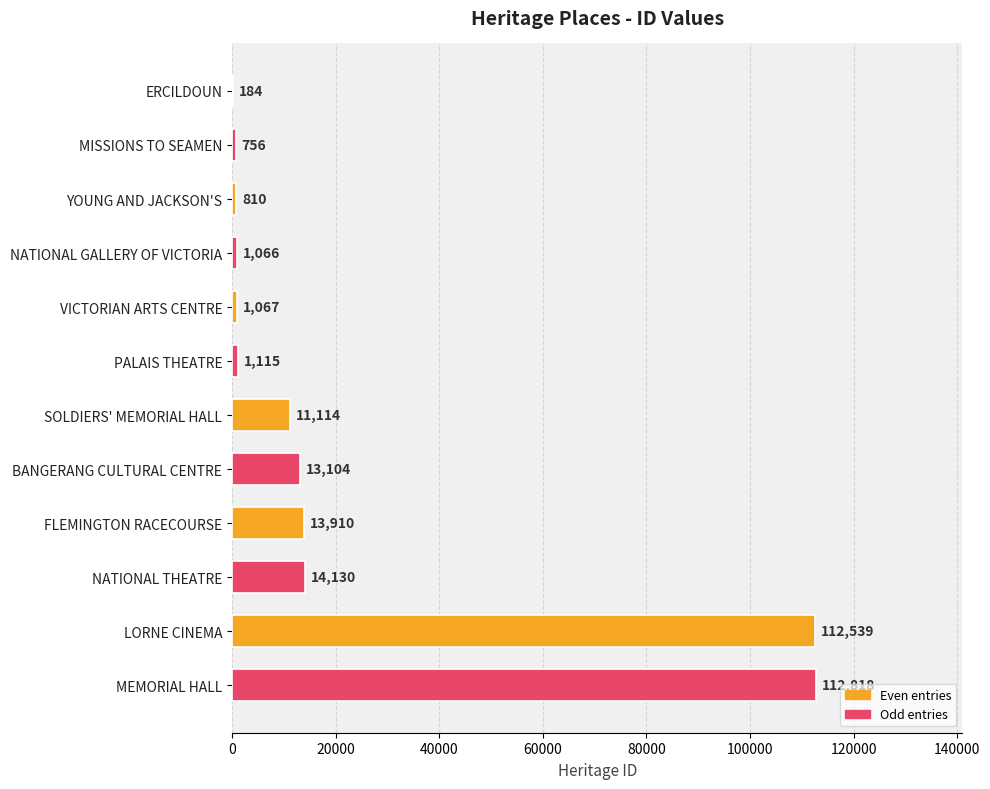

True or false: the data shows 810 at YOUNG AND JACKSON'S.

True